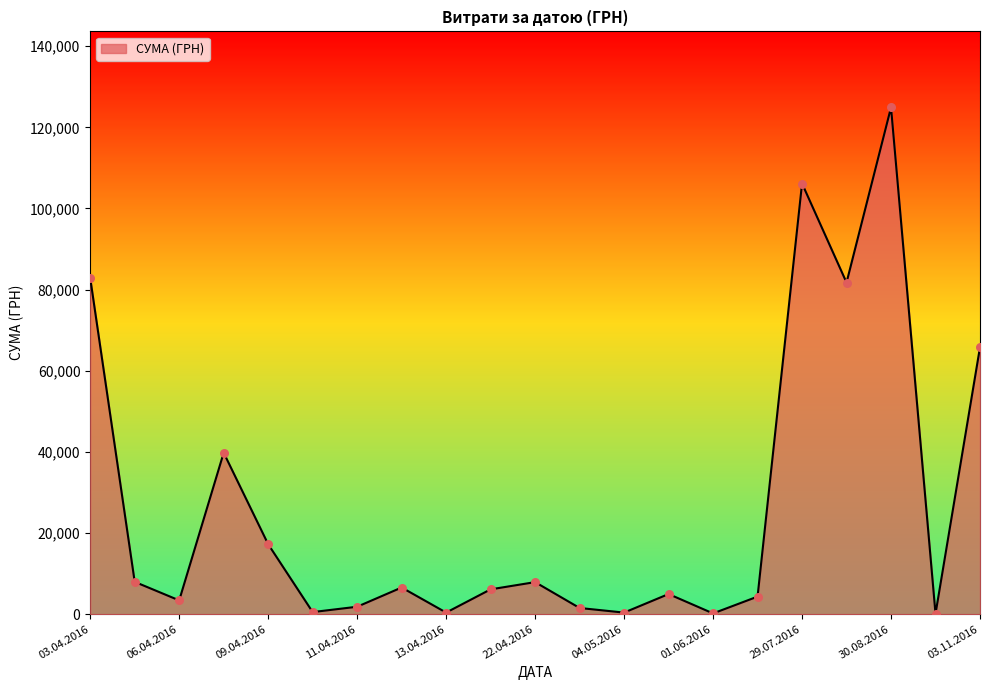

What is the greatest value displayed?

124904.8